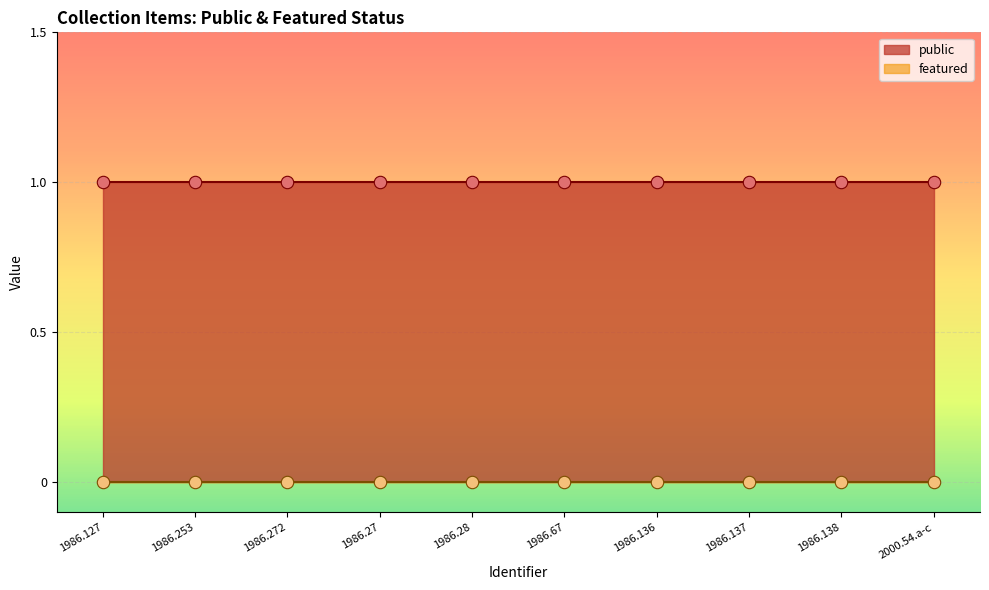

What is the total value across all series at 1986.136?

1